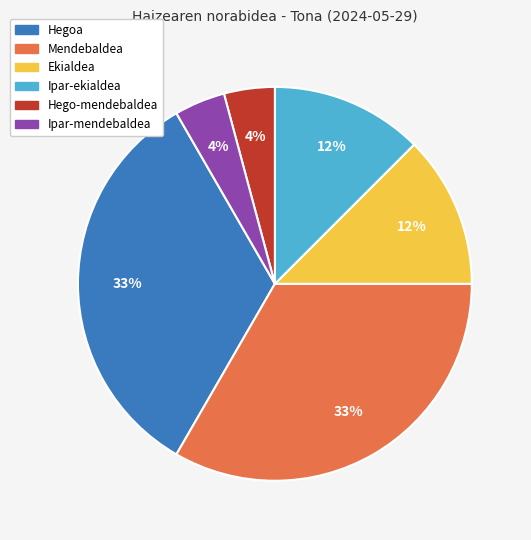

True or false: Hegoa accounts for 46% of the total.

False